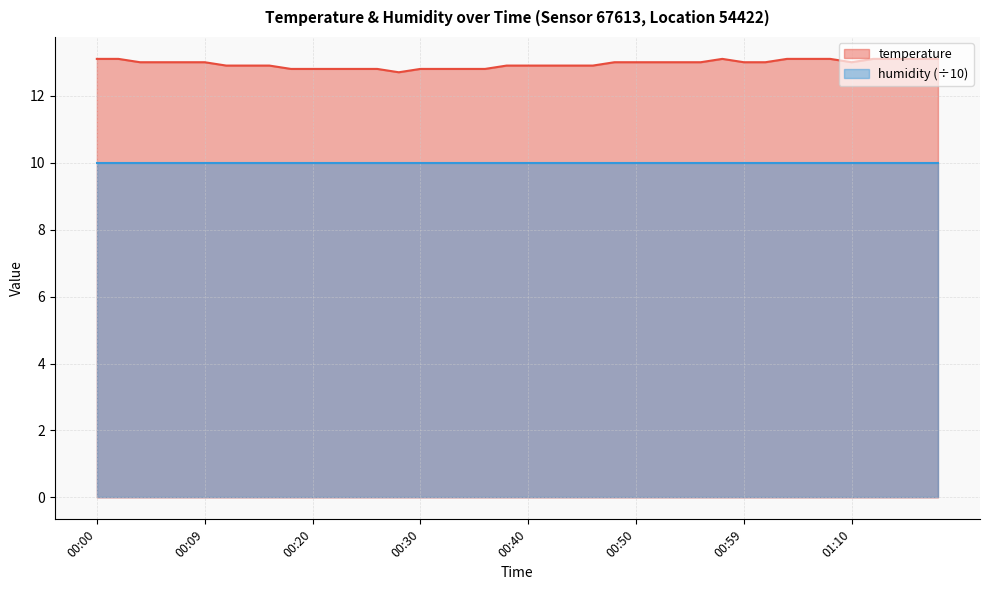

What is the difference between the maximum and minimum values?

0.4